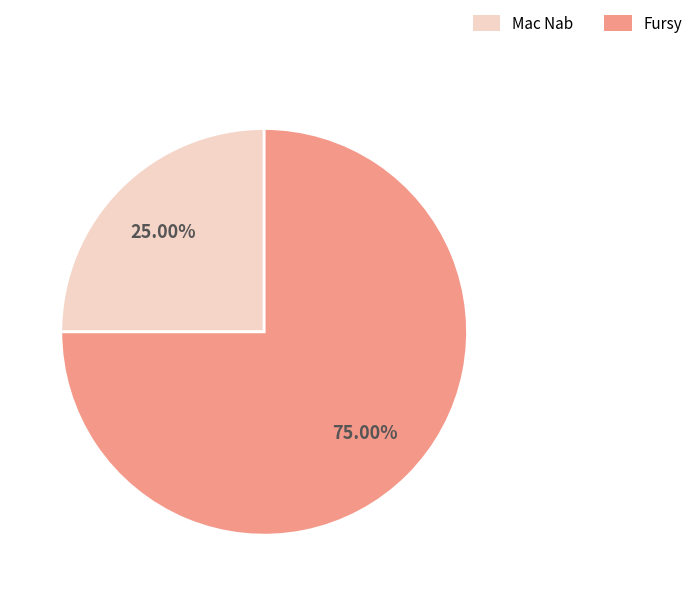

What is the total percentage of Fursy and Mac Nab?

100.0%